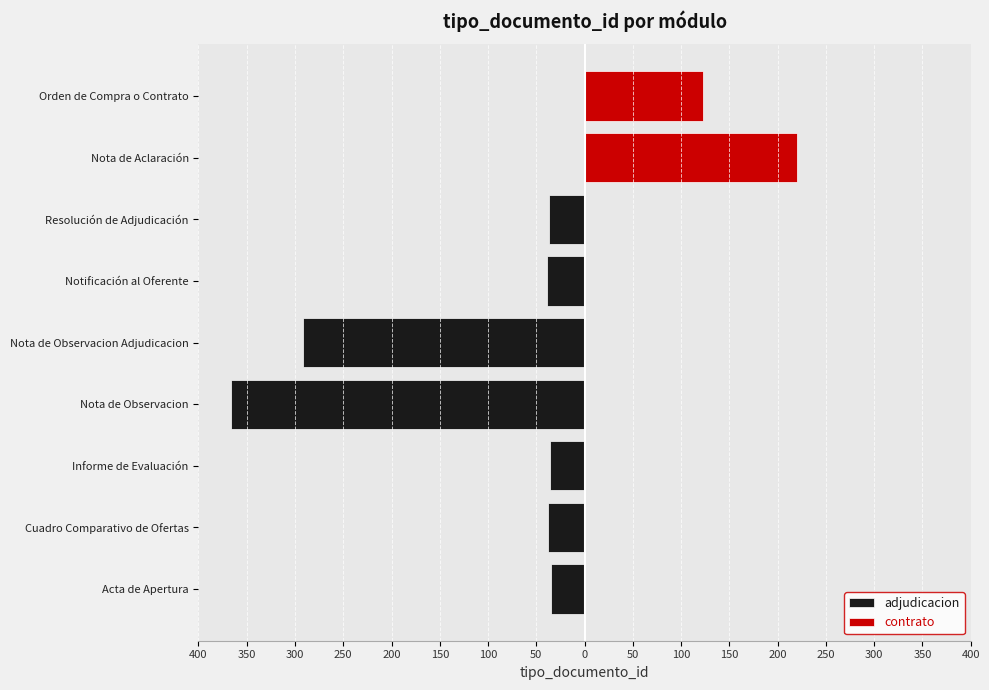

Which series changed the most between 250 and 100?

adjudicacion